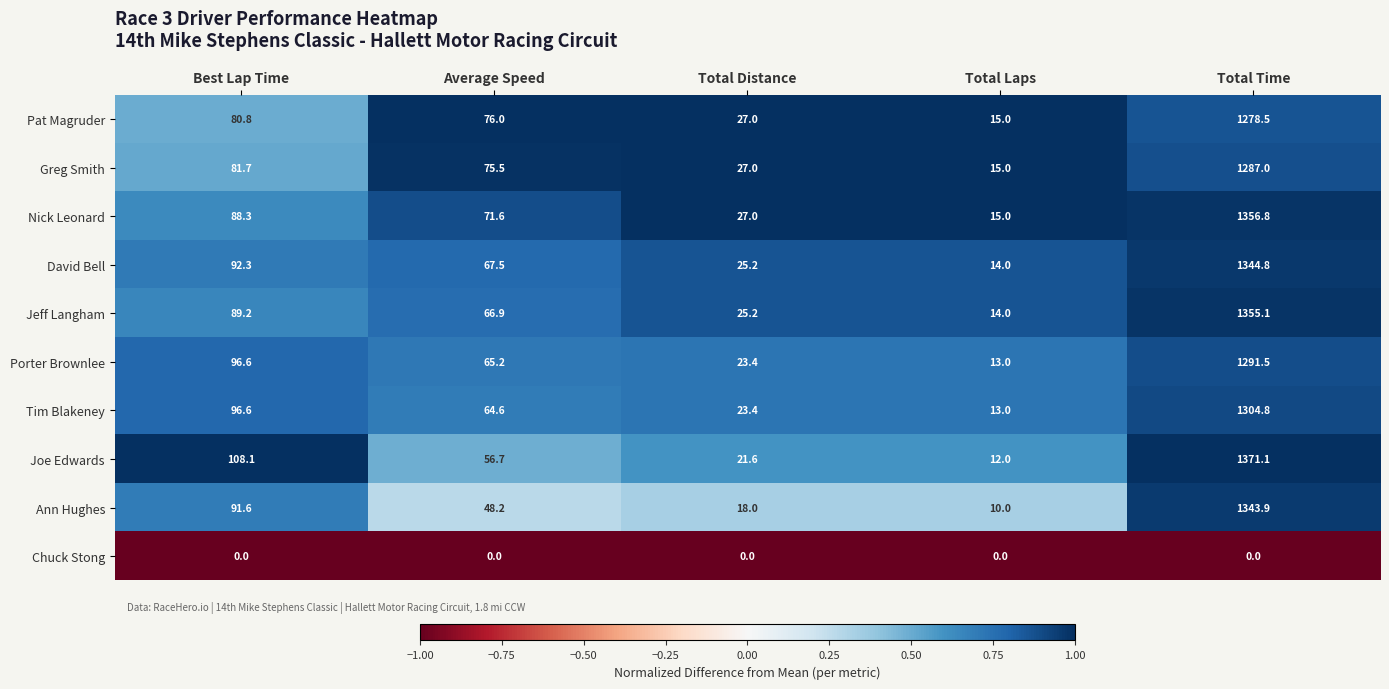

What is the sum of all Greg Smith values?

1486.2